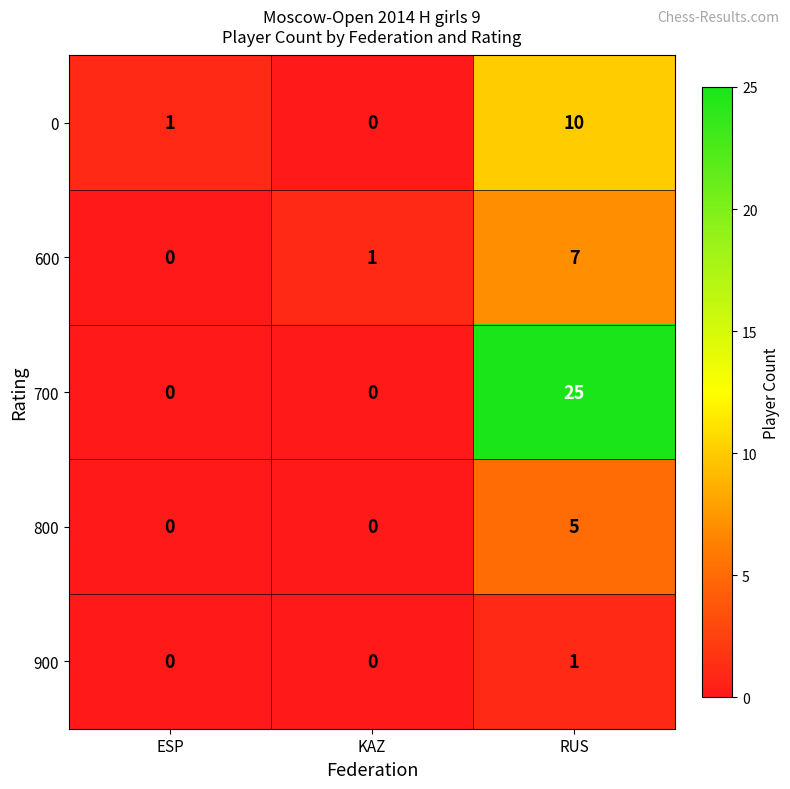

How many series are shown in this chart?

5